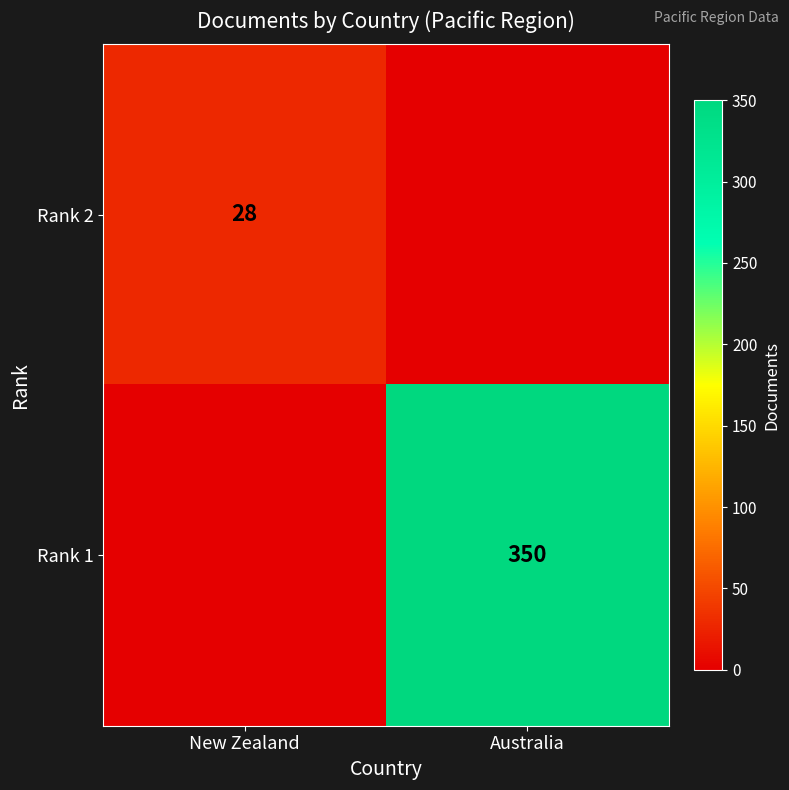

Is it true that Rank 2 equals 28 at New Zealand?

True